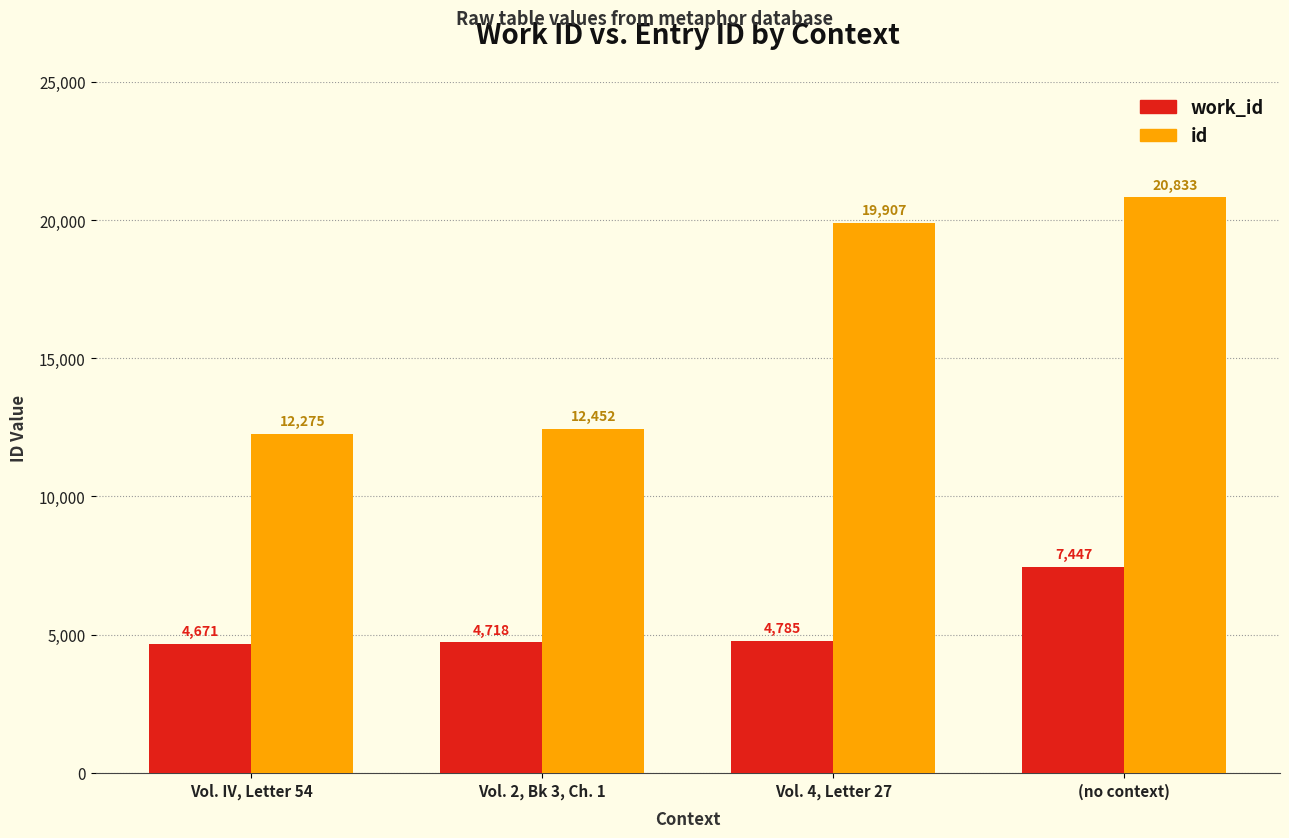

What is the minimum value for work_id?

4671